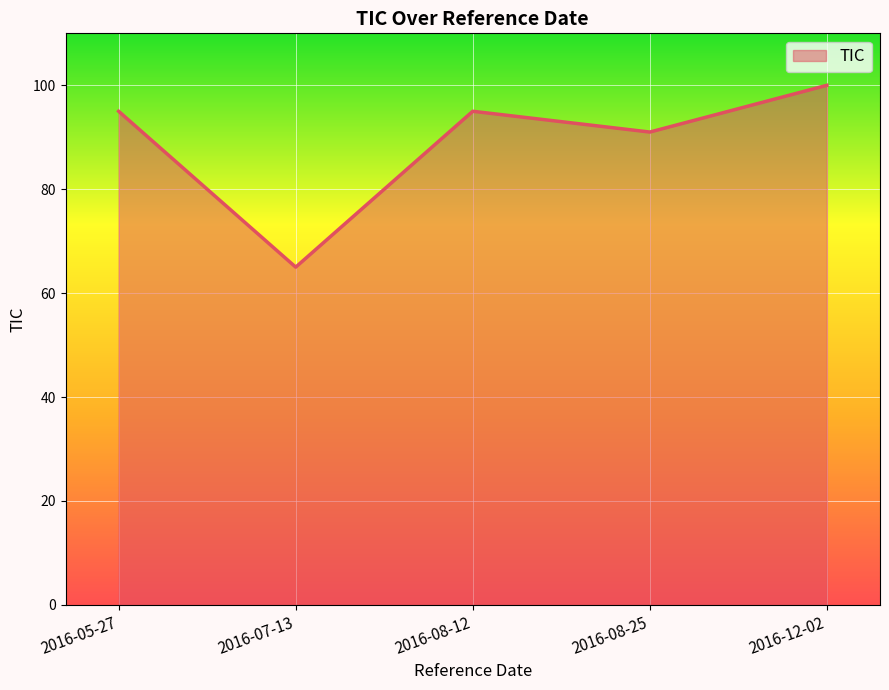

Which category has the lowest value across all series?

2016-07-13